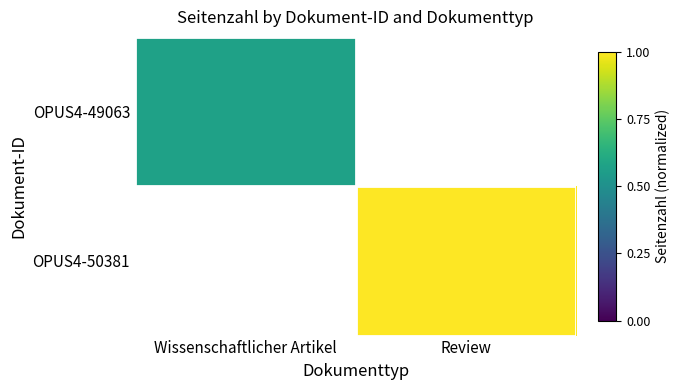

True or false: OPUS4-49063 has a value of 0.2 at Wissenschaftlicher Artikel.

False